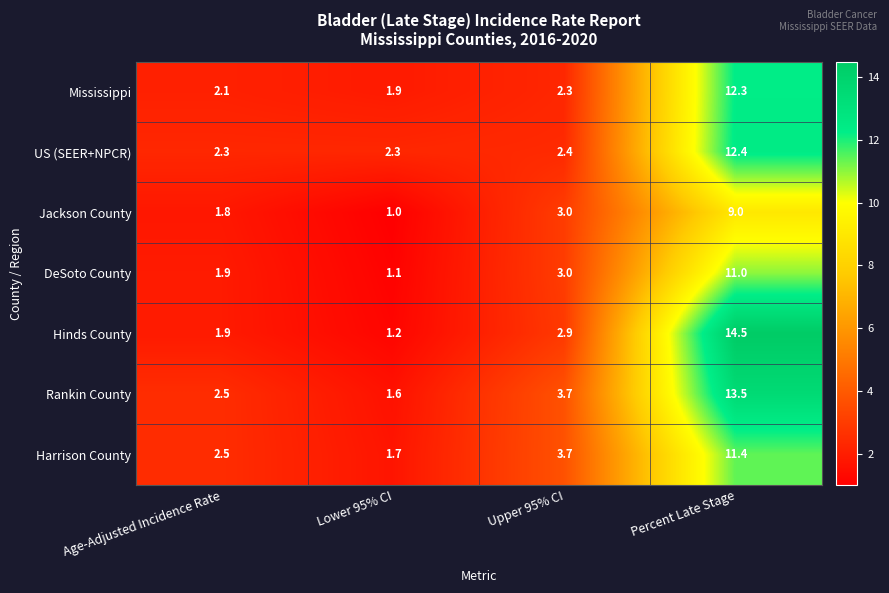

Is the value of Rankin County at Upper 95% CI greater than the value of US (SEER+NPCR) at Age-Adjusted Incidence Rate?

Yes